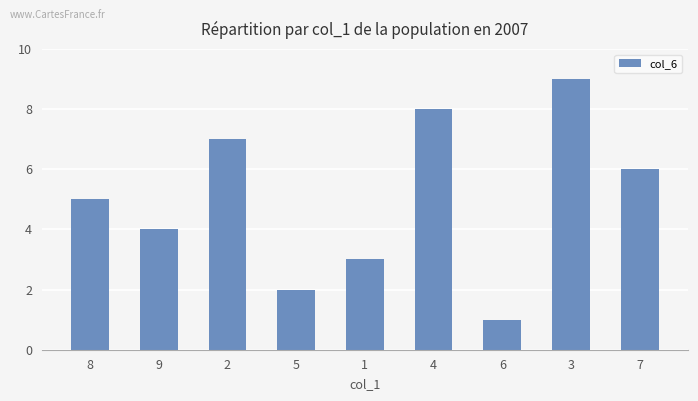

Reading left to right, extract all data points from this chart.

8=5	9=4	2=7	5=2	1=3	4=8	6=1	3=9	7=6